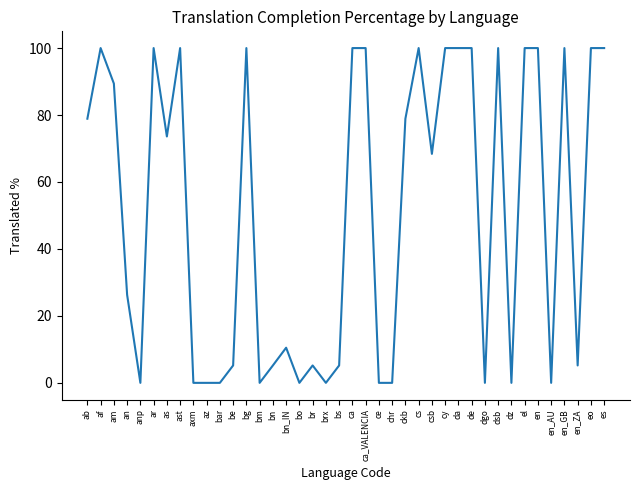

At which category does the data reach its first local peak?

af